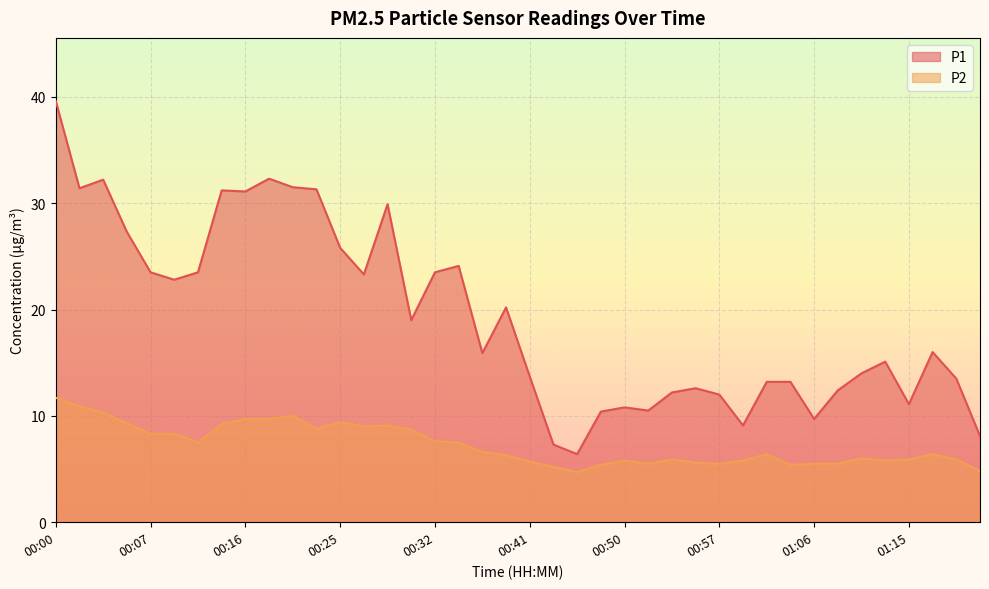

How many lines are shown in the chart?

2